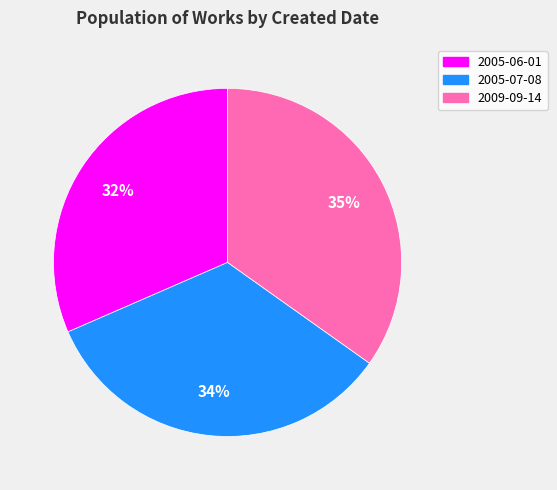

What is the ratio of the value at 2005-07-08 to the value at 2005-06-01?

1.1